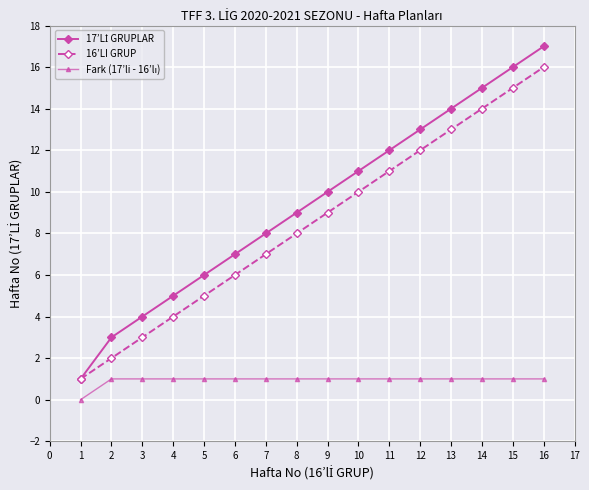

At which category is the sum across all series the highest?

16